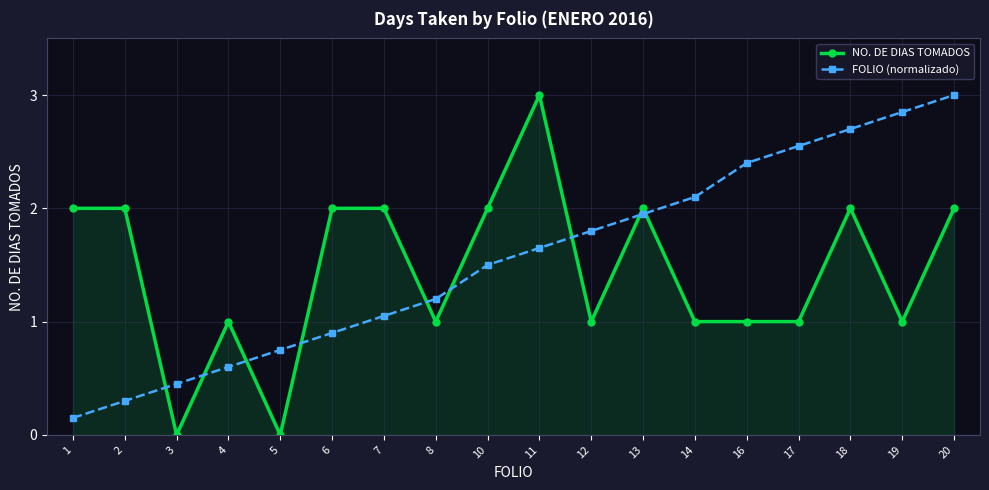

What is the value of the FOLIO (normalizado) point at the 6th from the left?

0.9